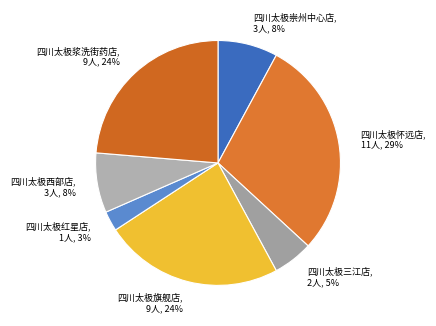

Which category has the smallest portion of the pie?

四川太极红星店